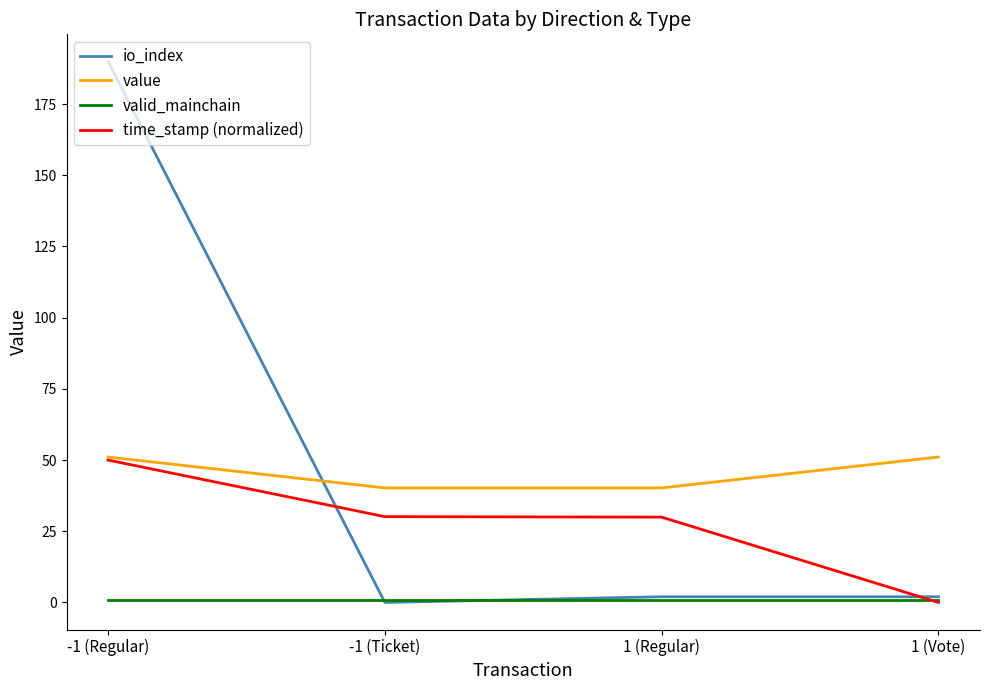

The value series shows 22.6 at 1 (Regular). True or false?

False